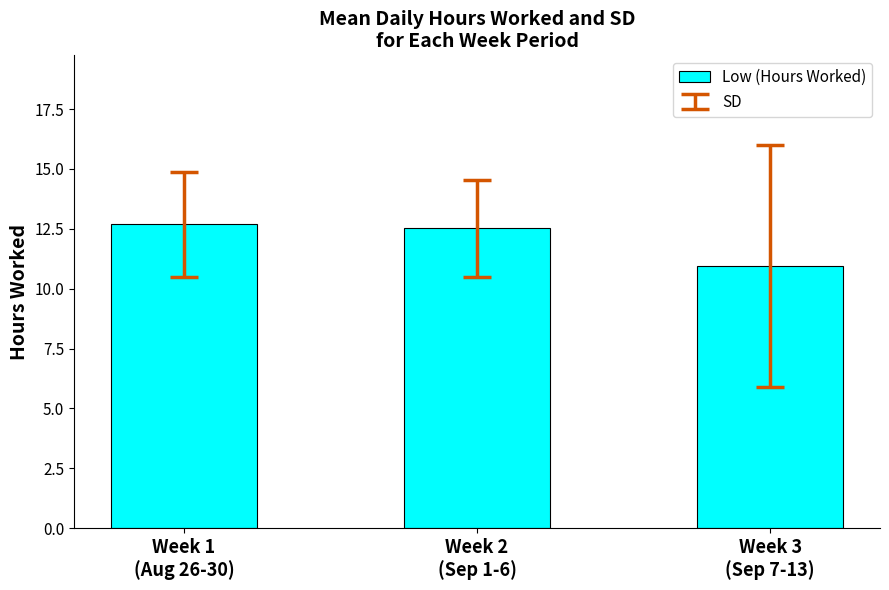

Where is the data nearest to the value 11?

Week 3
(Sep 7-13)